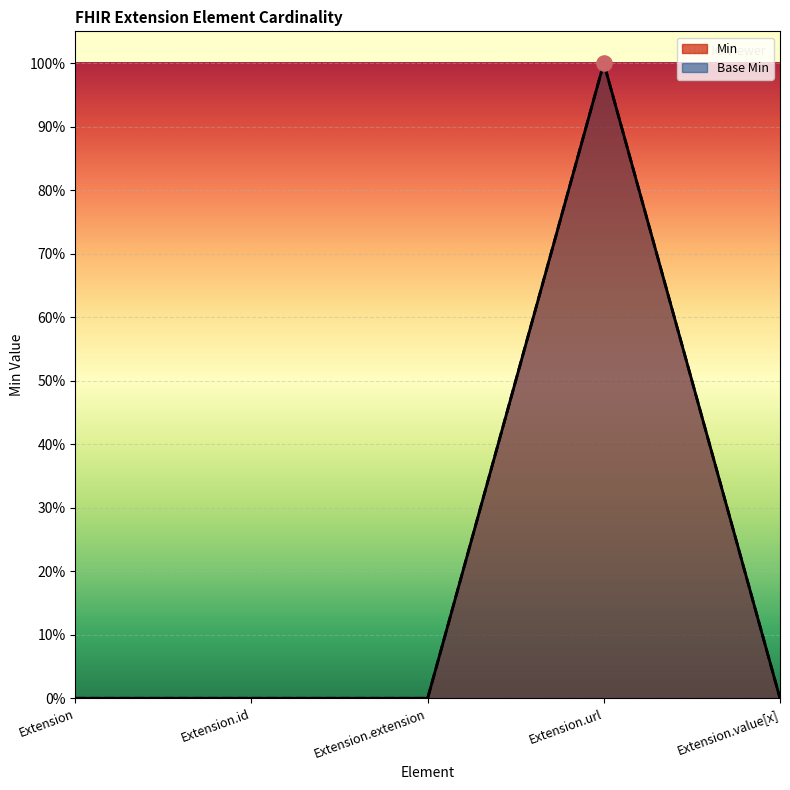

At how many categories does at least one series exceed 0?

1